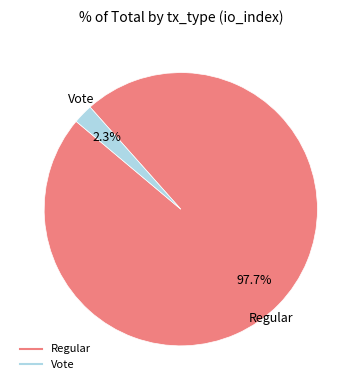

What is the largest slice in the pie chart?

Regular